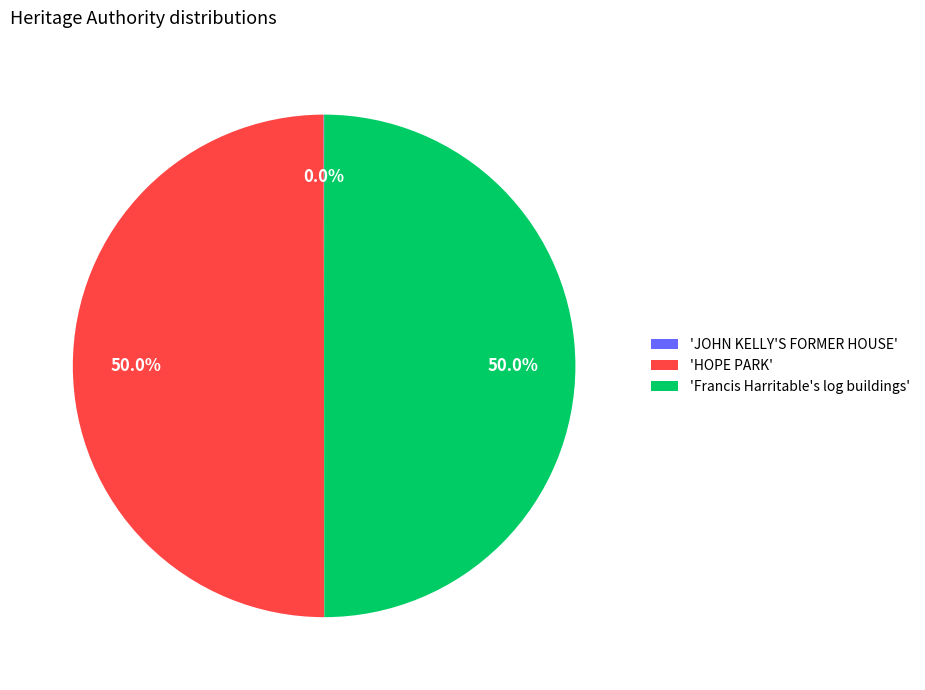

Combined, do 'HOPE PARK' and 'Francis Harritable's log buildings' account for over 50%?

Yes